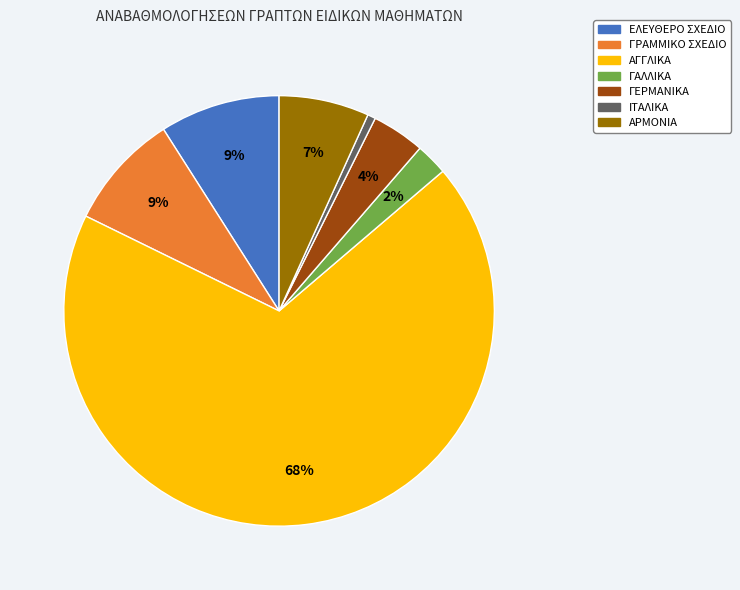

What percentage is the ΑΡΜΟΝΙΑ slice, to the nearest percent?

7%